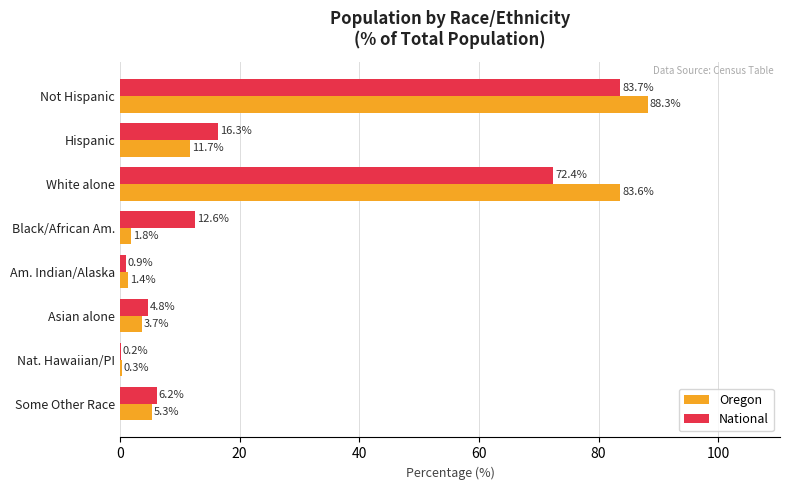

What is the sum of the National values at Black/African Am. and Not Hispanic?

96.3